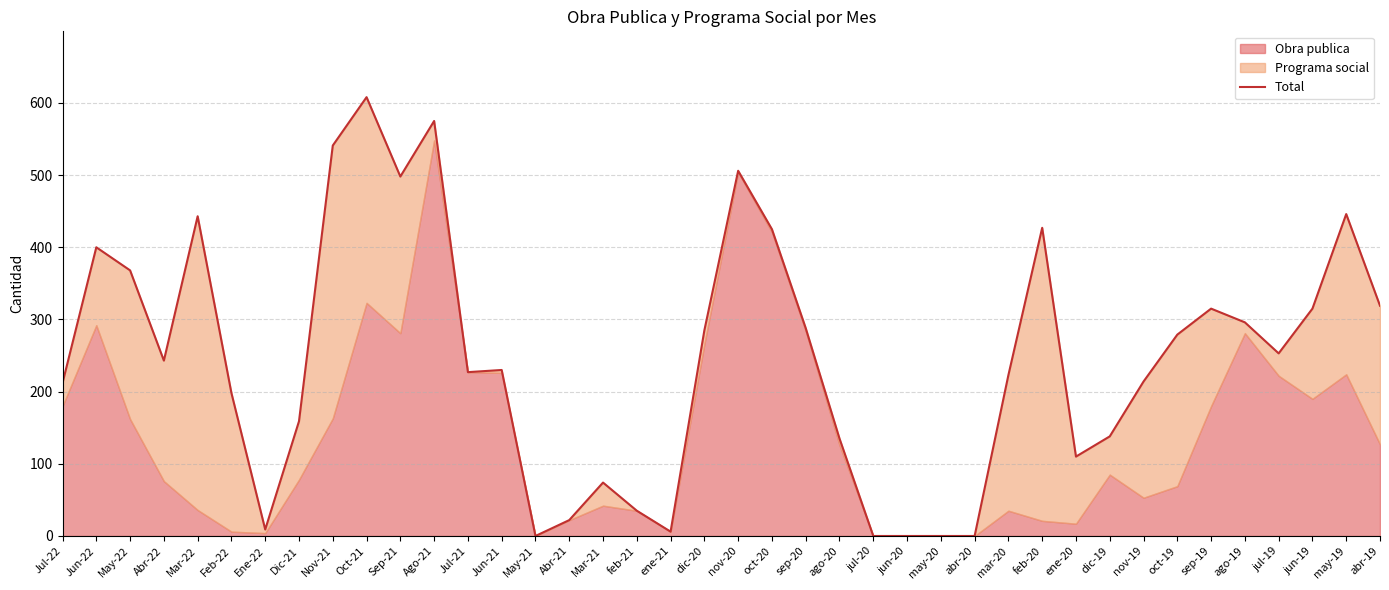

What is the average value?

246